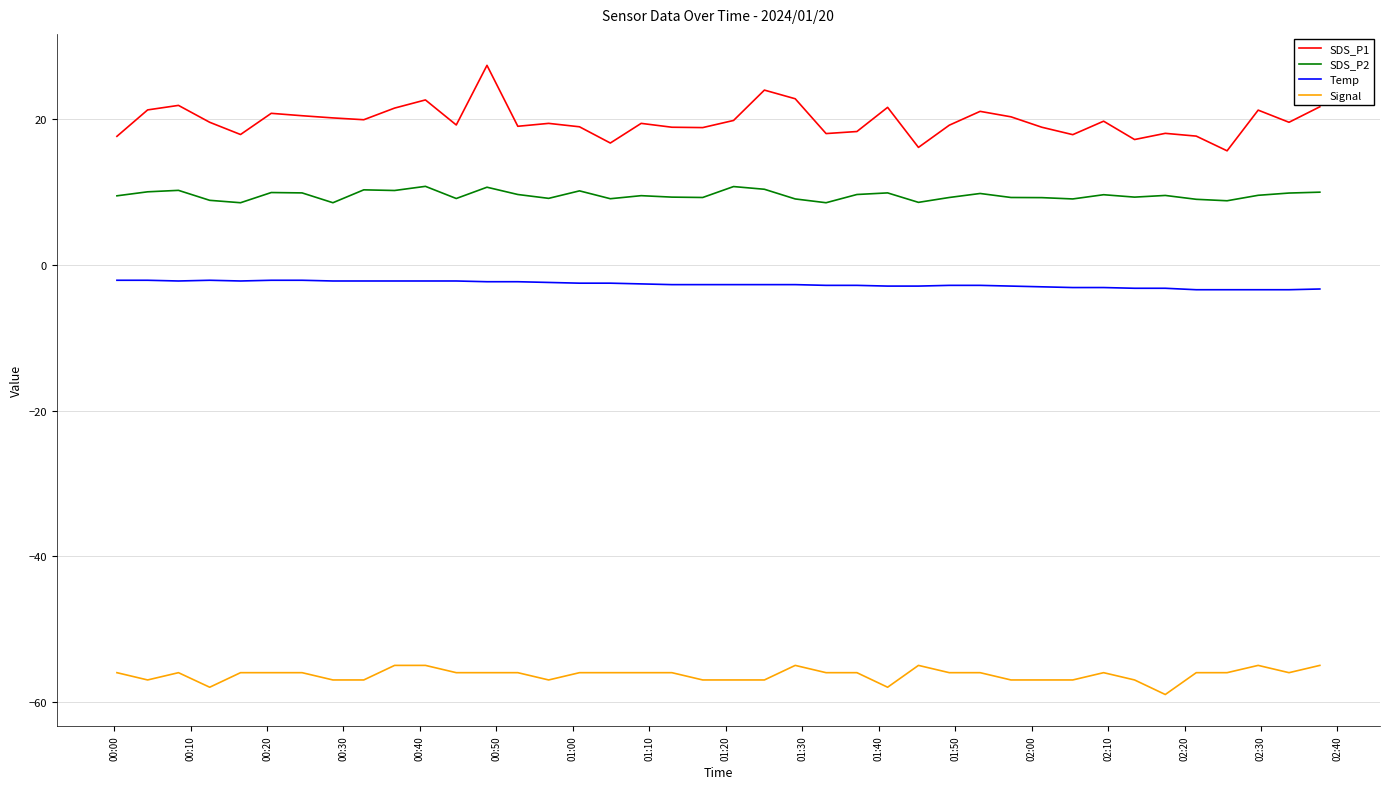

Which series has the largest total across all categories?

SDS_P1